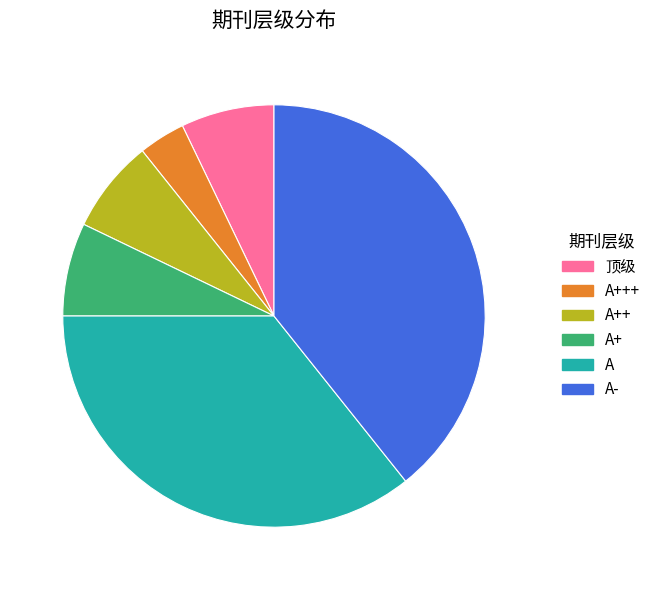

True or false: A accounts for 36% of the total.

True